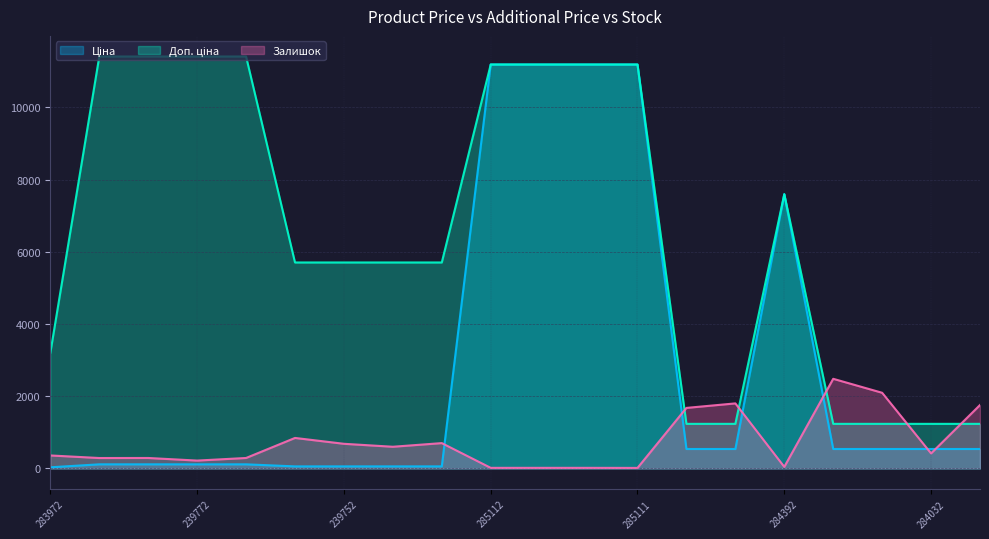

What is the maximum value shown in the chart?

11410.0